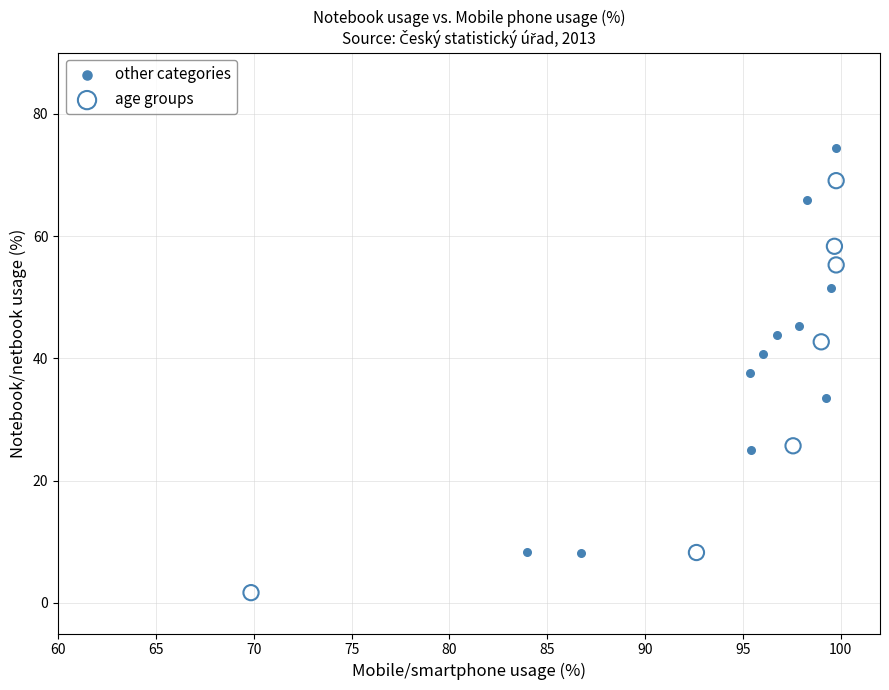

Which series reaches the maximum Y coordinate?

other categories